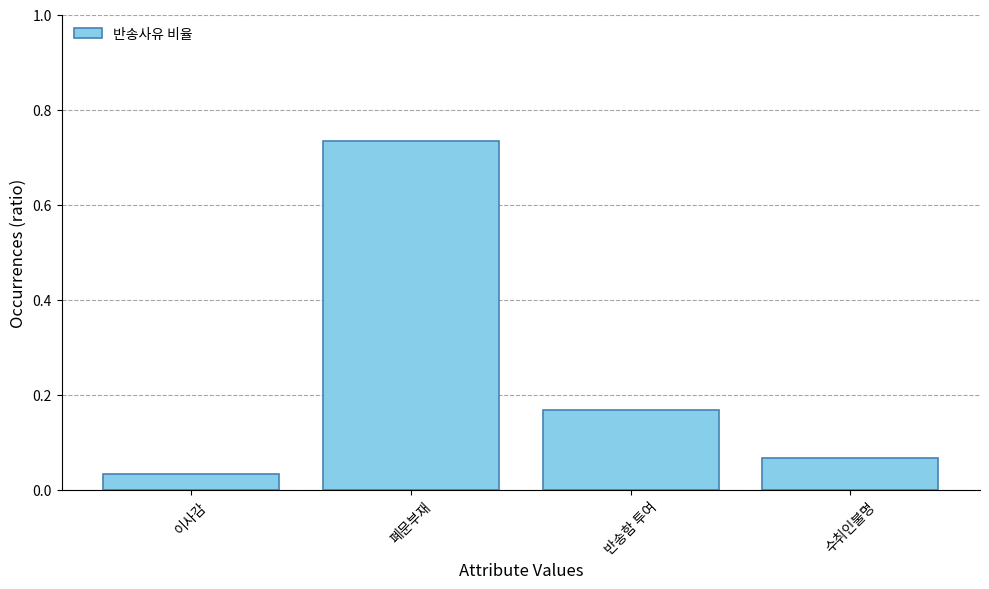

Which category has the highest value across all series?

폐문부재